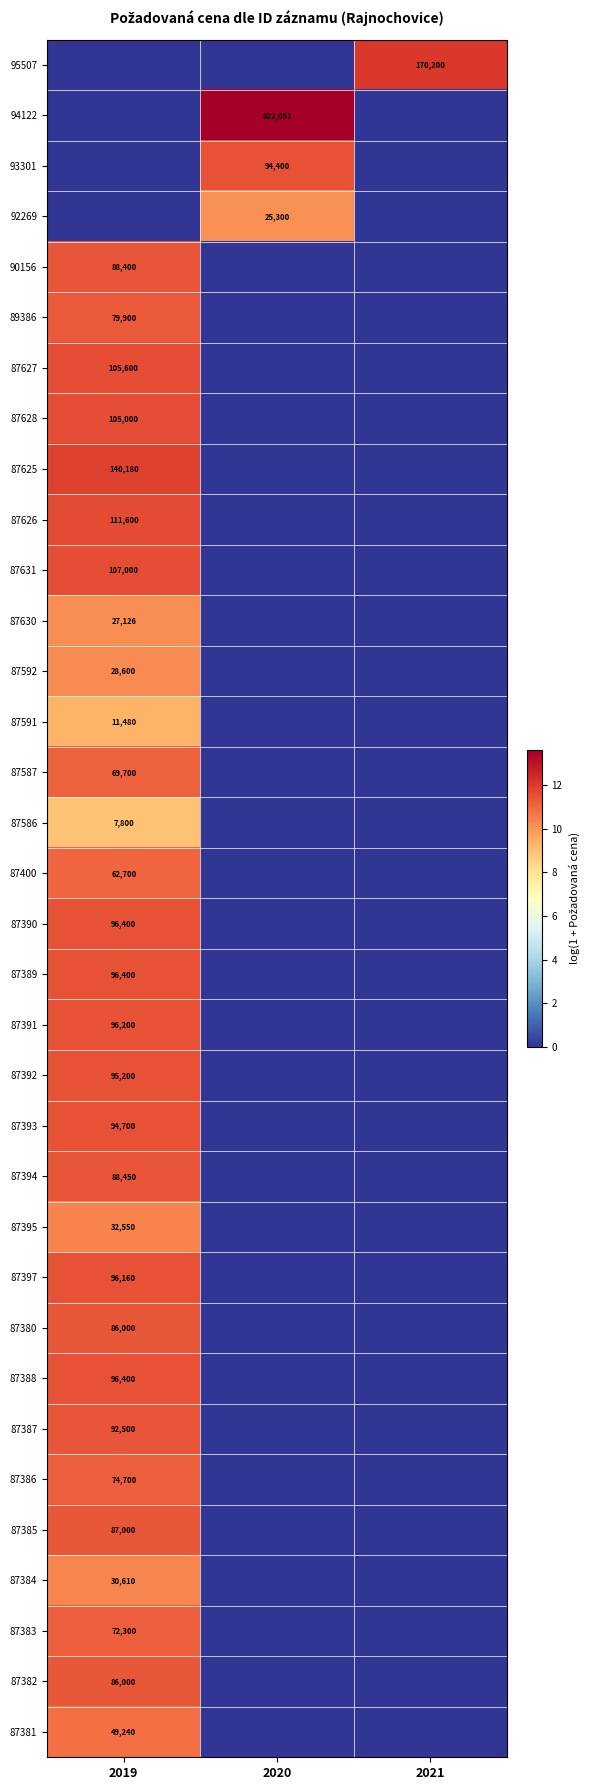

The value of 87385 at 2019 is 116880. True or false?

False